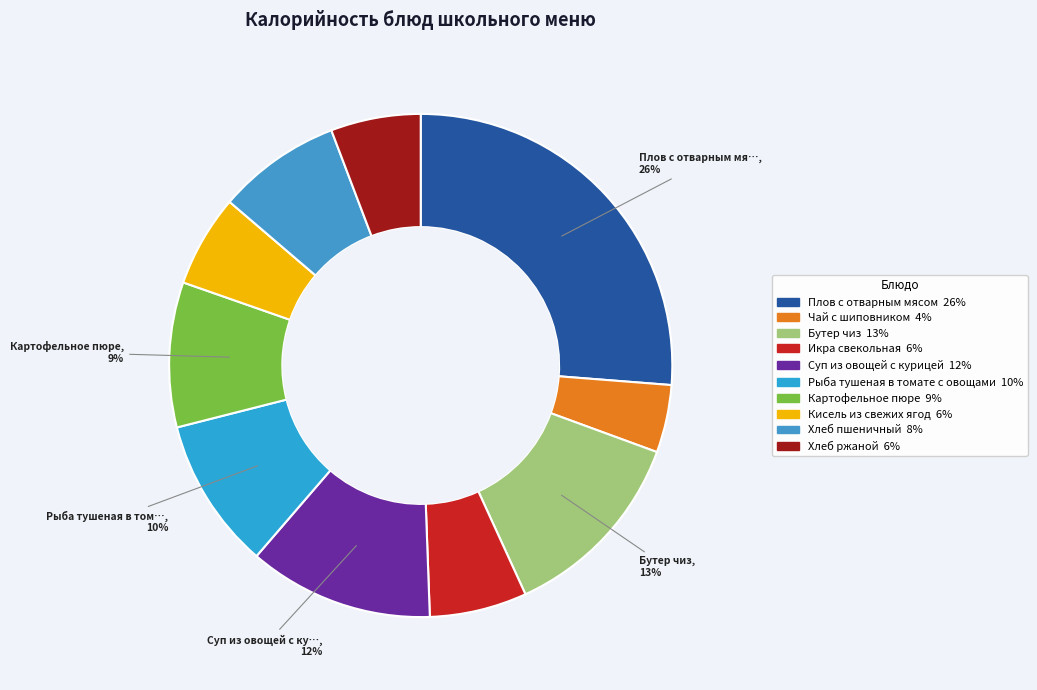

Count the number of slices in the pie.

10